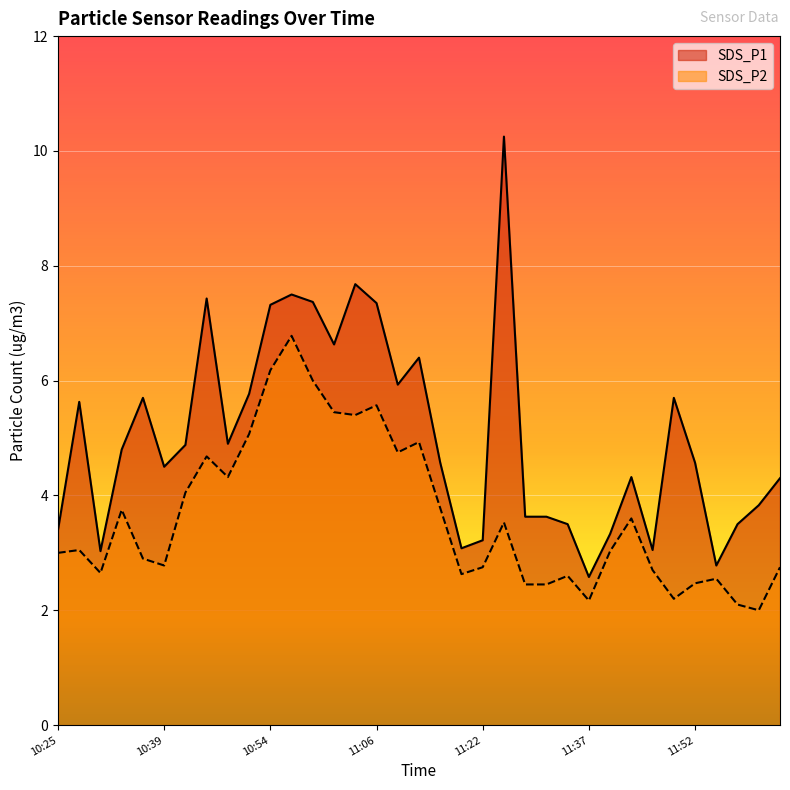

What is the value of the SDS_P2 point at the 8th from the left?

4.7